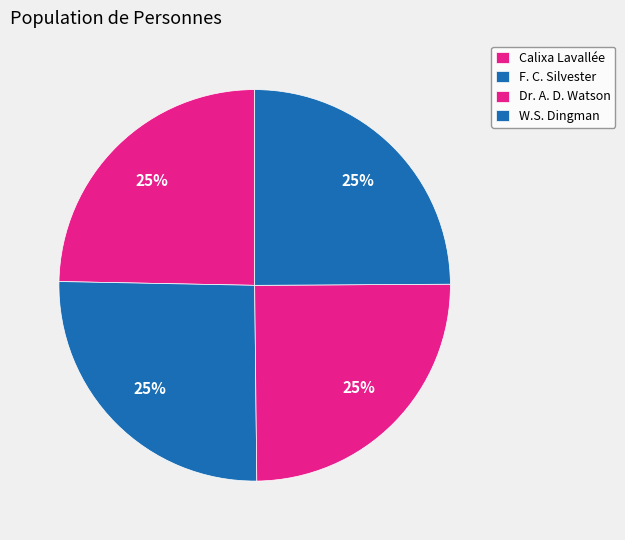

What percentage is the Calixa Lavallée slice, to the nearest percent?

25%